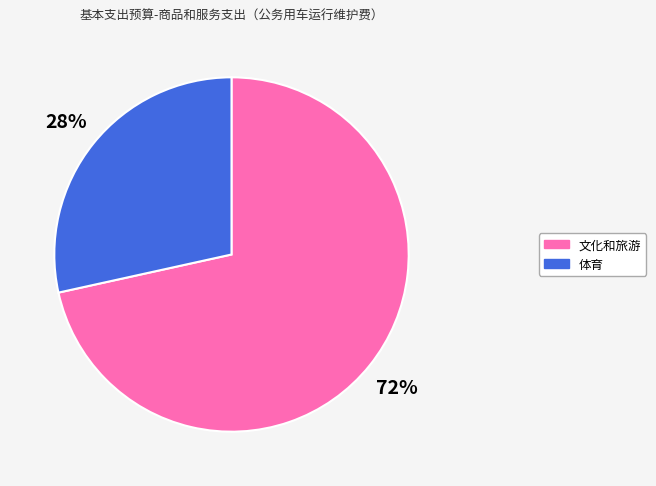

Approximately how many times larger is the value at 体育 compared to 文化和旅游?

0.4